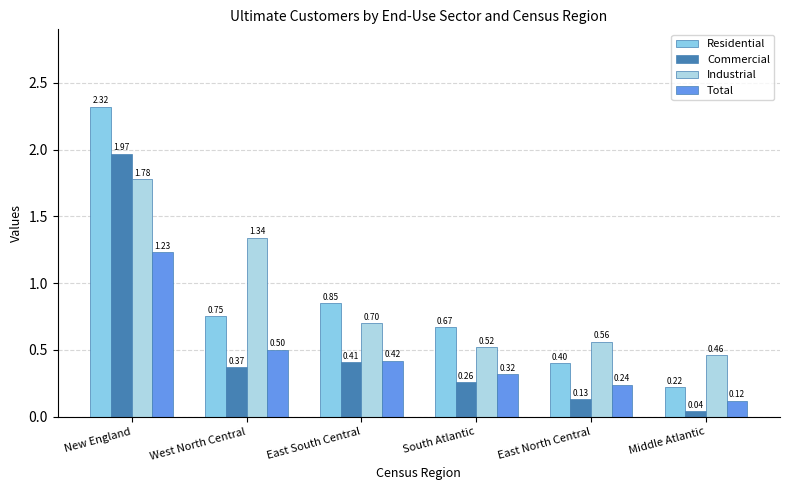

List the labels in order of Industrial value, largest first.

New England, West North Central, East South Central, East North Central, South Atlantic, Middle Atlantic